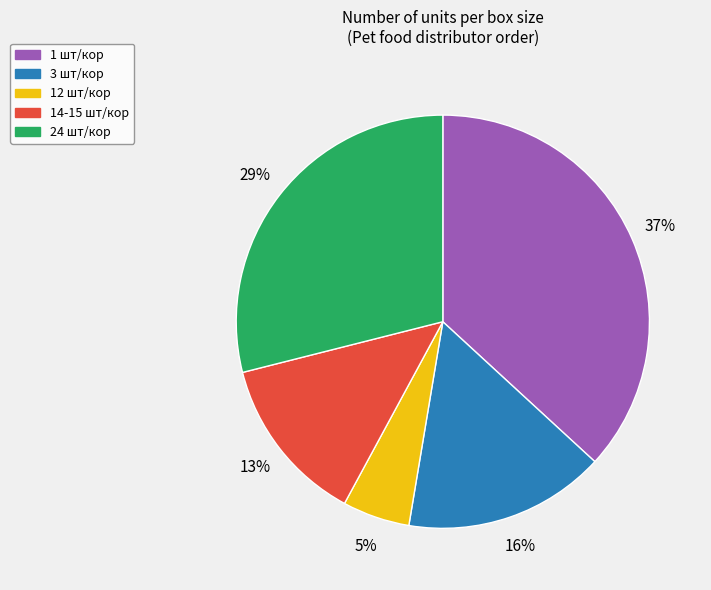

Does any single category account for the majority?

No